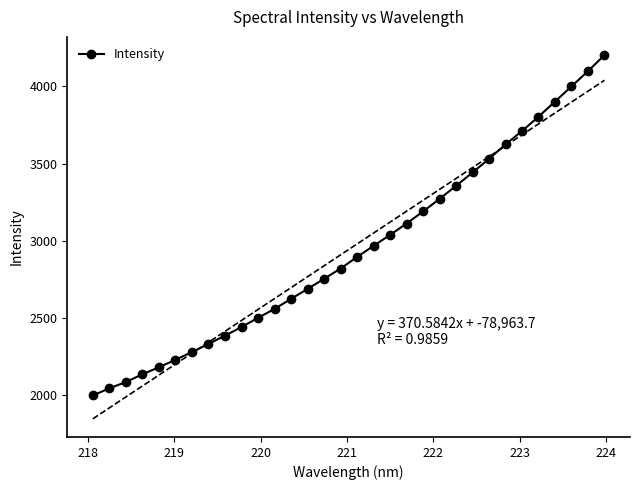

What is the value of the 17th point from the left?

2894.8